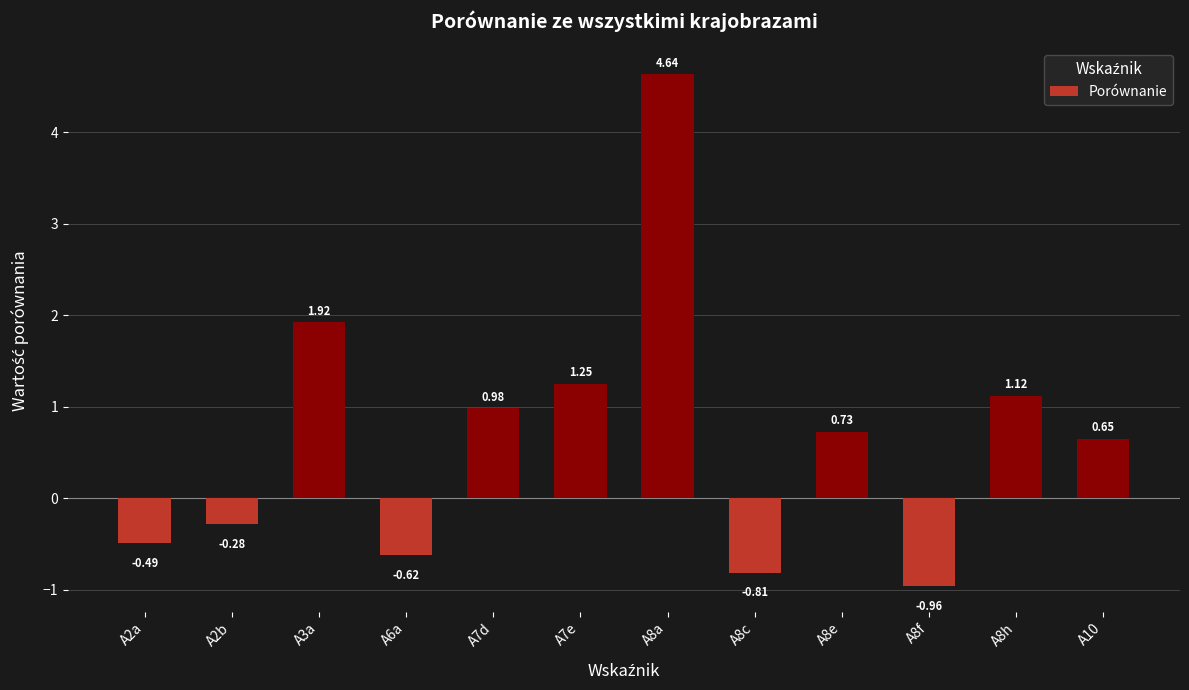

Which label corresponds to the largest value in the chart?

A8a